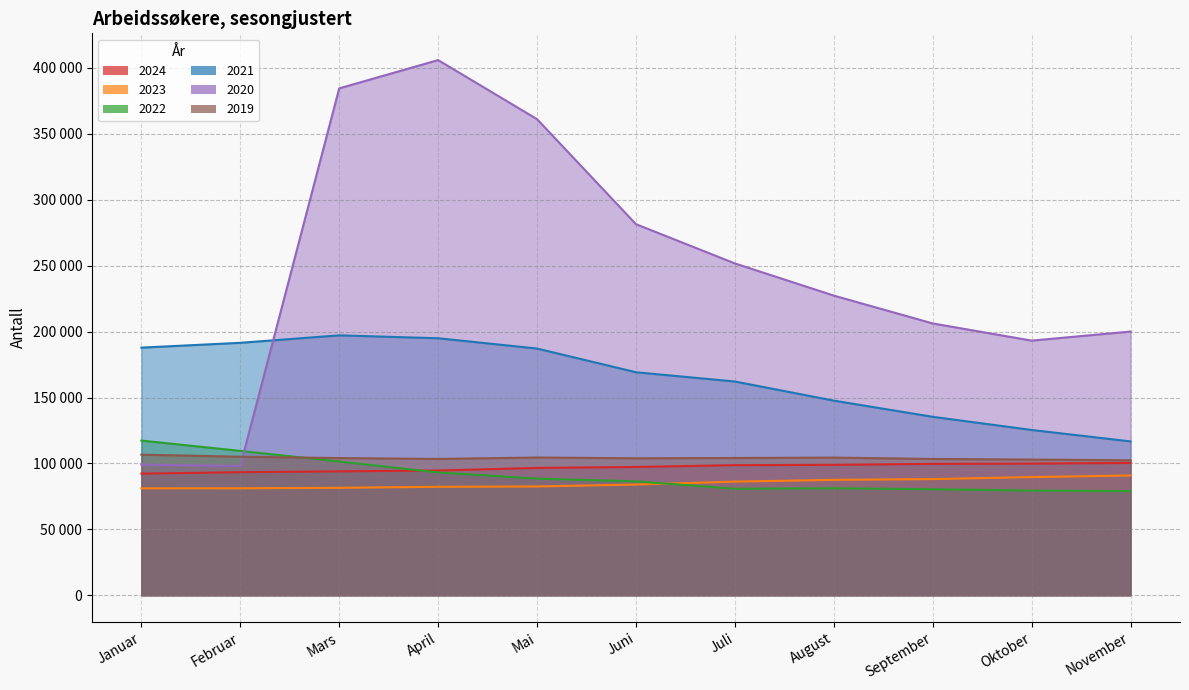

What is the maximum value for 2019?

106647